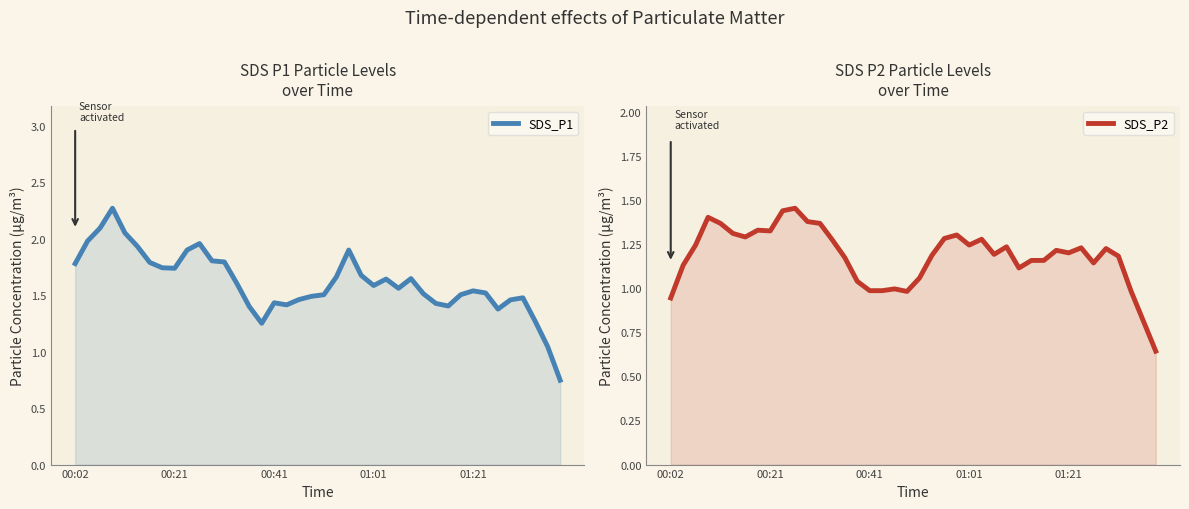

The value of SDS_P2 at 9 is 0.6. True or false?

False